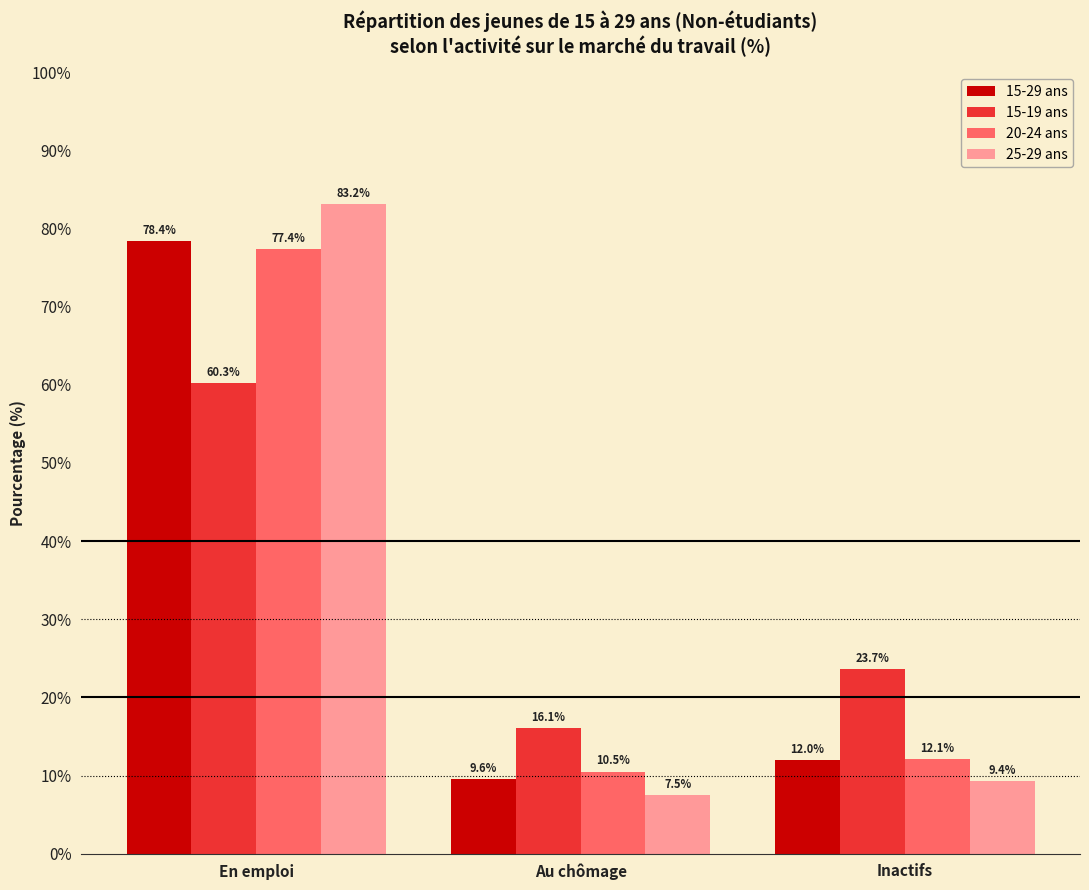

What is the difference between the second highest and minimum values in the 15-19 ans series?

7.6